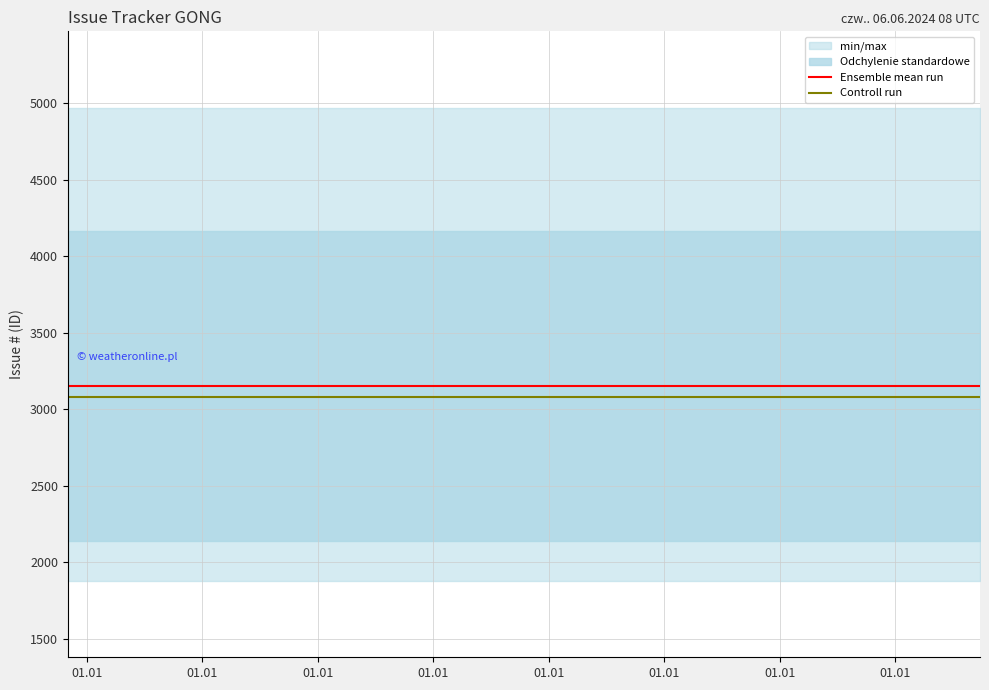

How many data points does each series have?

16